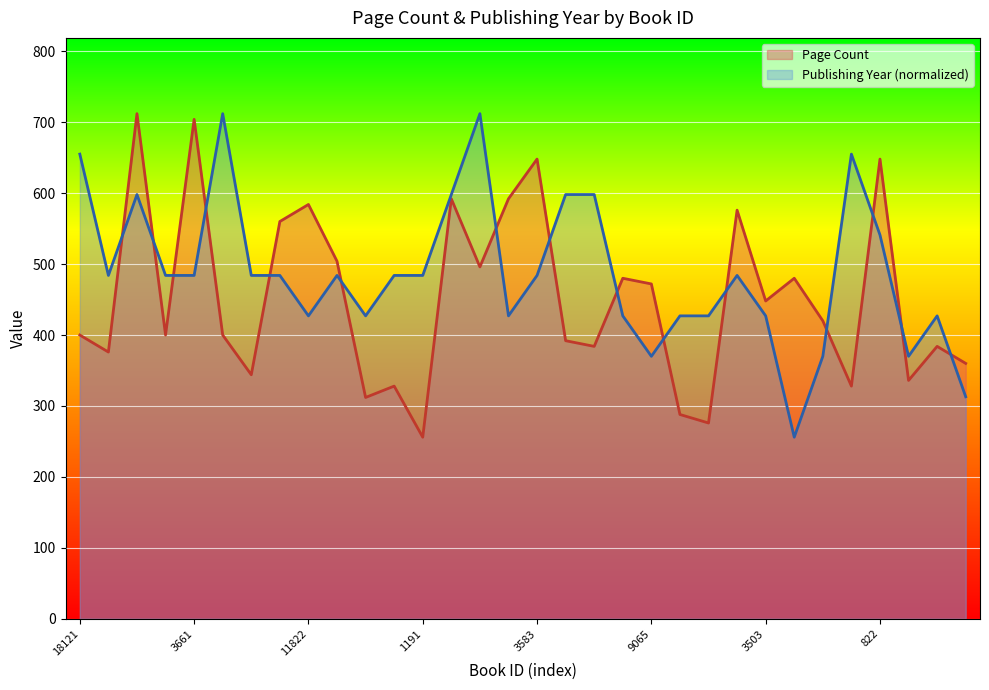

Reading left to right, extract all data points from this chart.

Page Count: 400	376	712	400	704	400	344	560	584	504	312	328	256	592	496	592	648	392	384	480	472	288	276	576	448	480	420	328	648	336	384	360
Publishing Year: 655	484	598	484	484	712	484	484	427	484	427	484	484	598	712	427	484	598	598	427	370	427	427	484	427	256	370	655	541	370	427	313